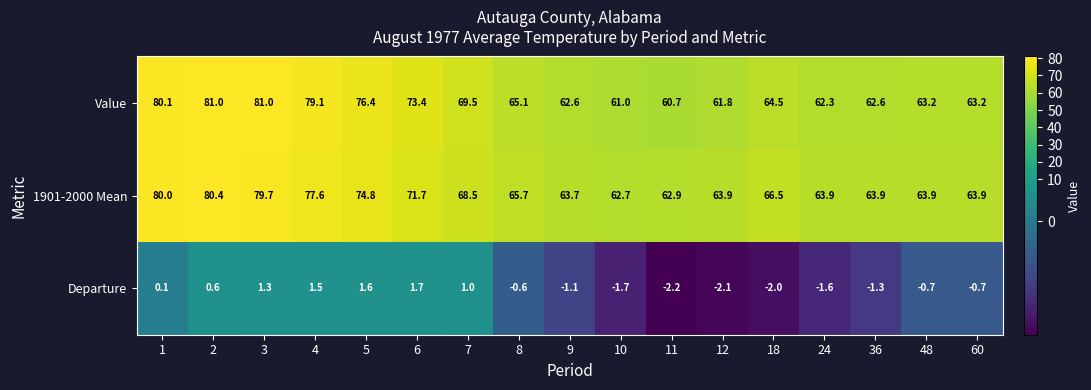

How many categories are shown in the chart?

17